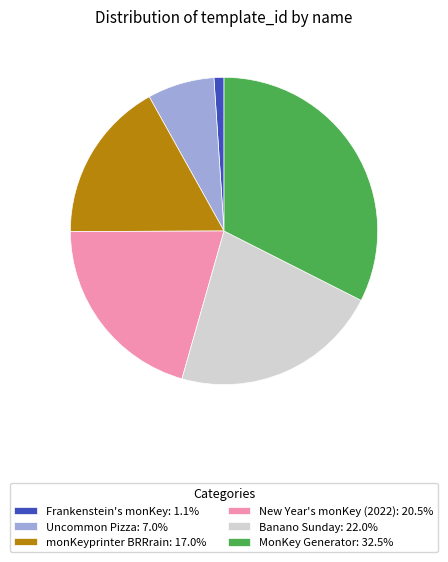

Rank the categories by value from highest to lowest.

MonKey Generator, Banano Sunday, New Year's monKey (2022), monKeyprinter BRRrain, Uncommon Pizza, Frankenstein's monKey